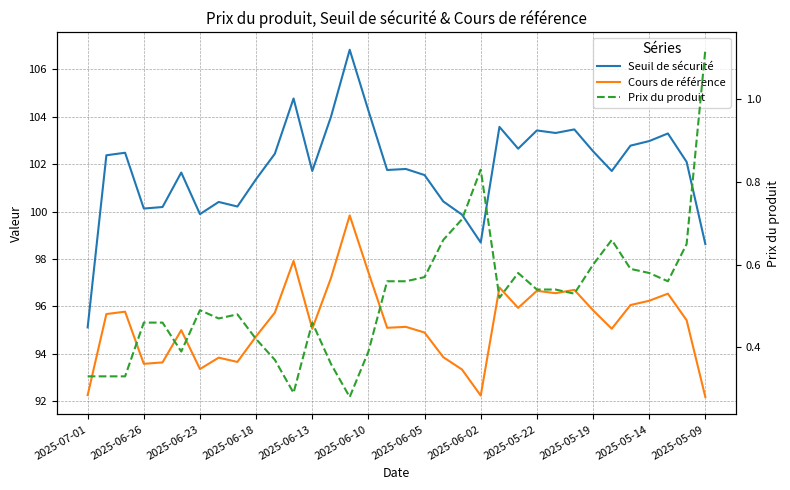

At 2025-05-09, list the series in order from smallest to largest.

Prix du produit, Cours de référence, Seuil de sécurité